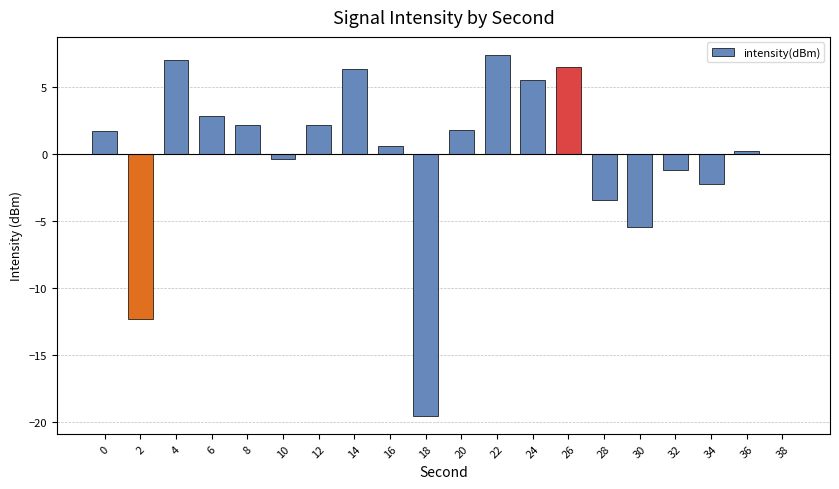

How many distinct data groups are displayed?

1